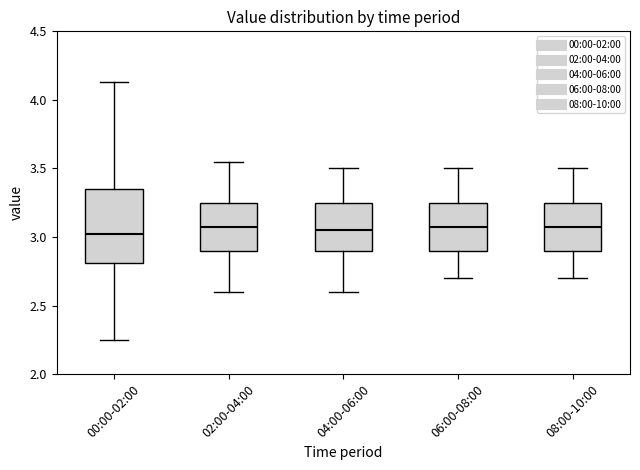

Where does the upper whisker of the box for 00:00-02:00 end on the y-axis? The values are not printed on the chart, so give them approximately, as read against the axis.

4.15